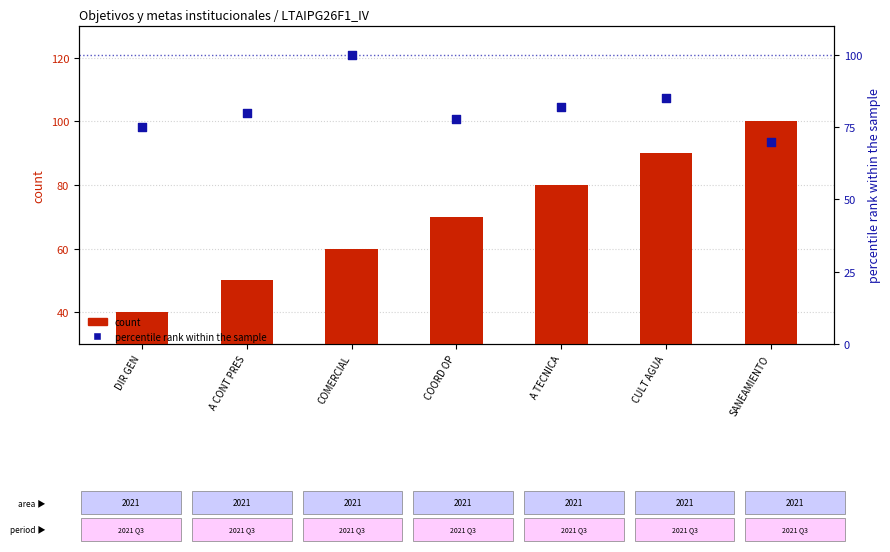

Which series contains the lowest Y value?

count